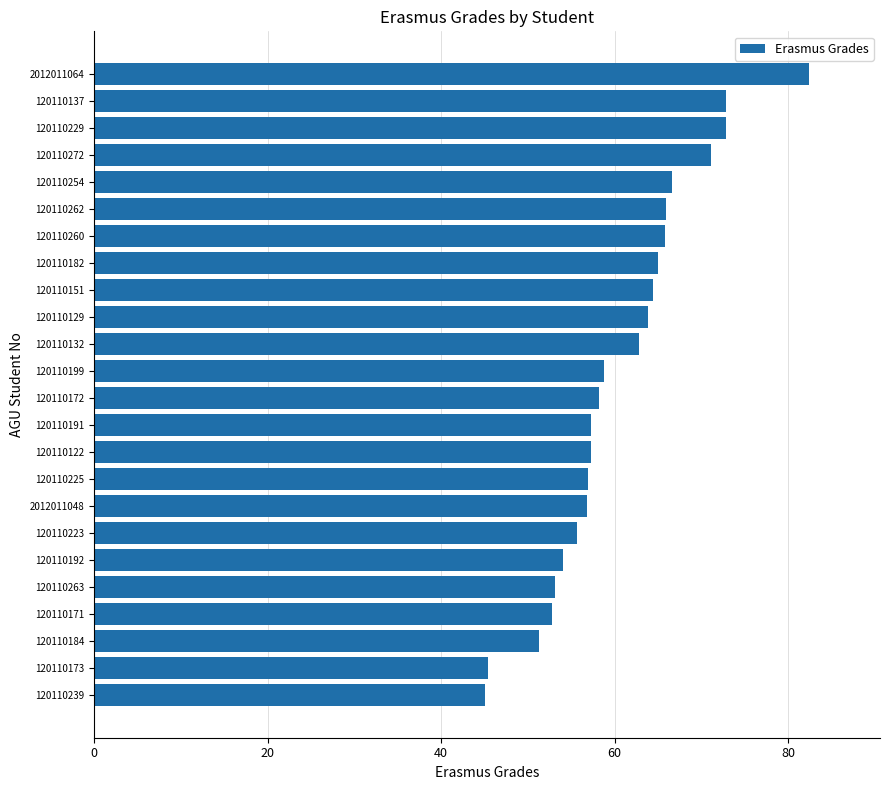

Is it true that the value at 120110239 is 9.3?

False